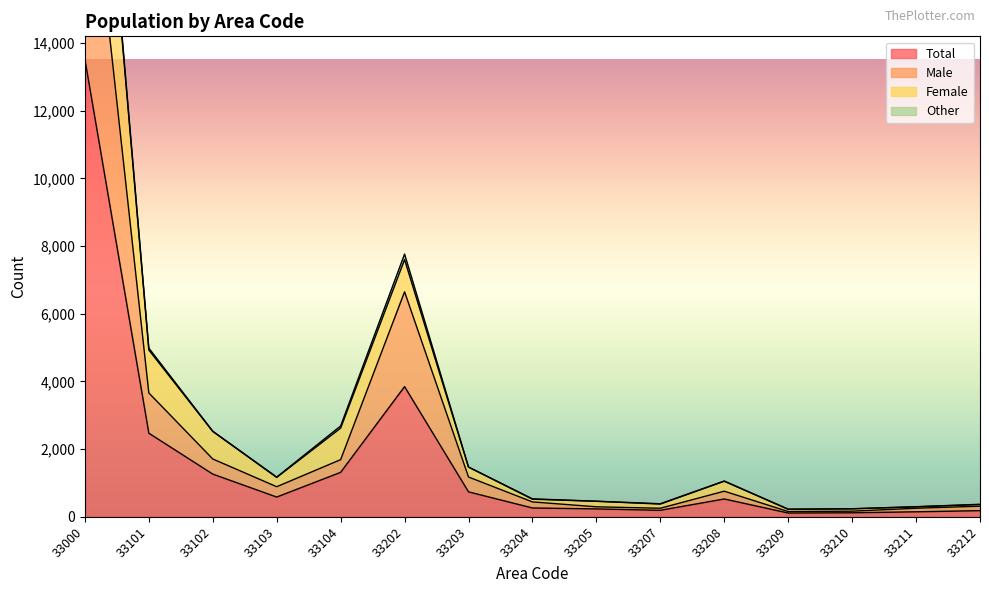

True or false: Total and Female cross at least once.

False